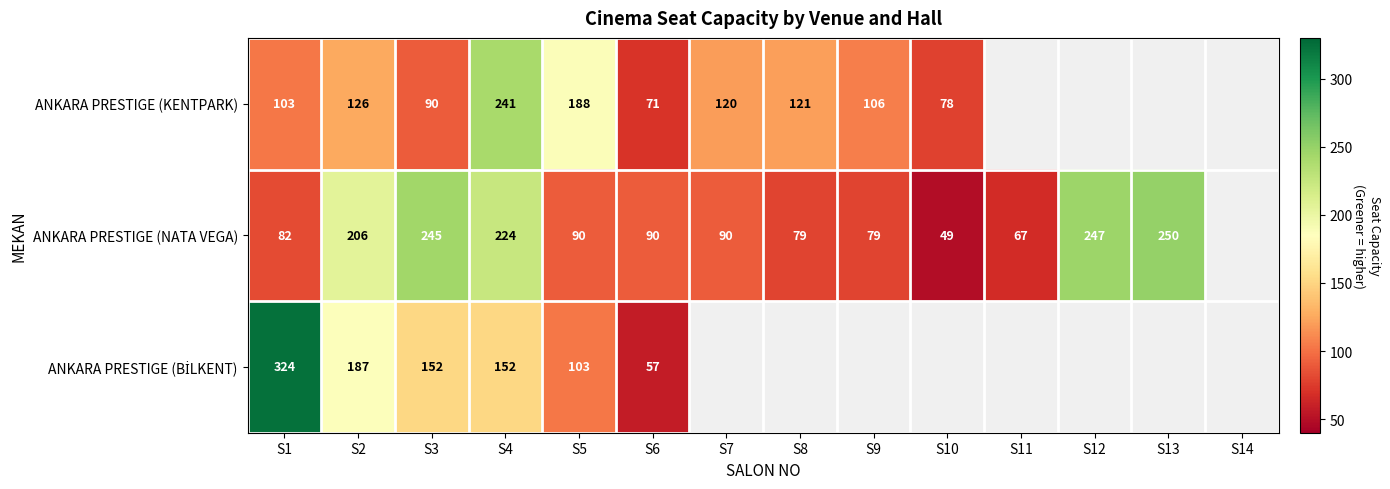

Which label corresponds to the smallest value in the chart?

S10